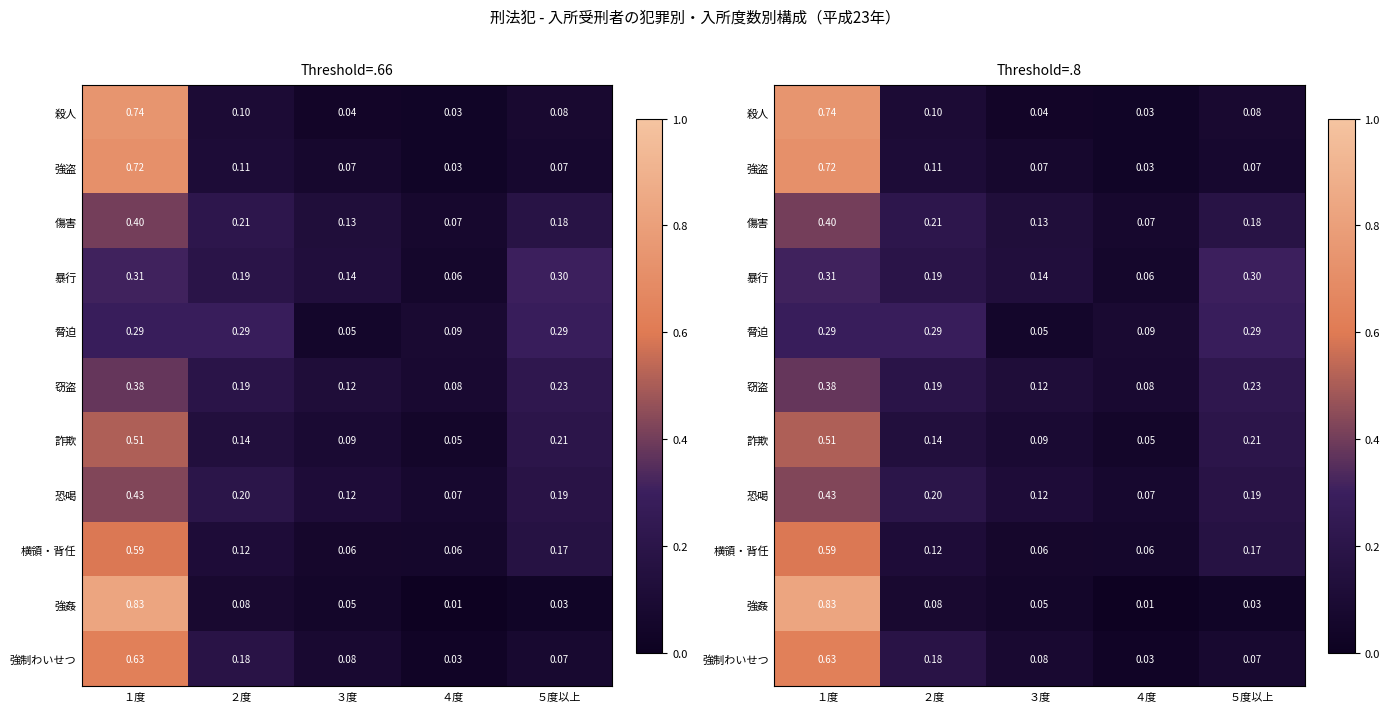

Rank the categories by 強制わいせつ value from highest to lowest.

１度, ２度, ３度, ５度以上, ４度